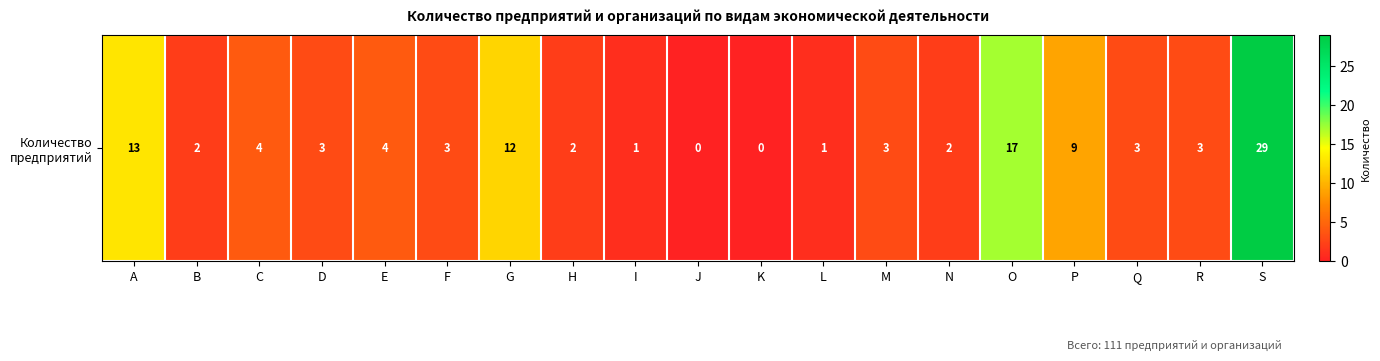

What is the ratio of the value at N to the value at O?

0.1